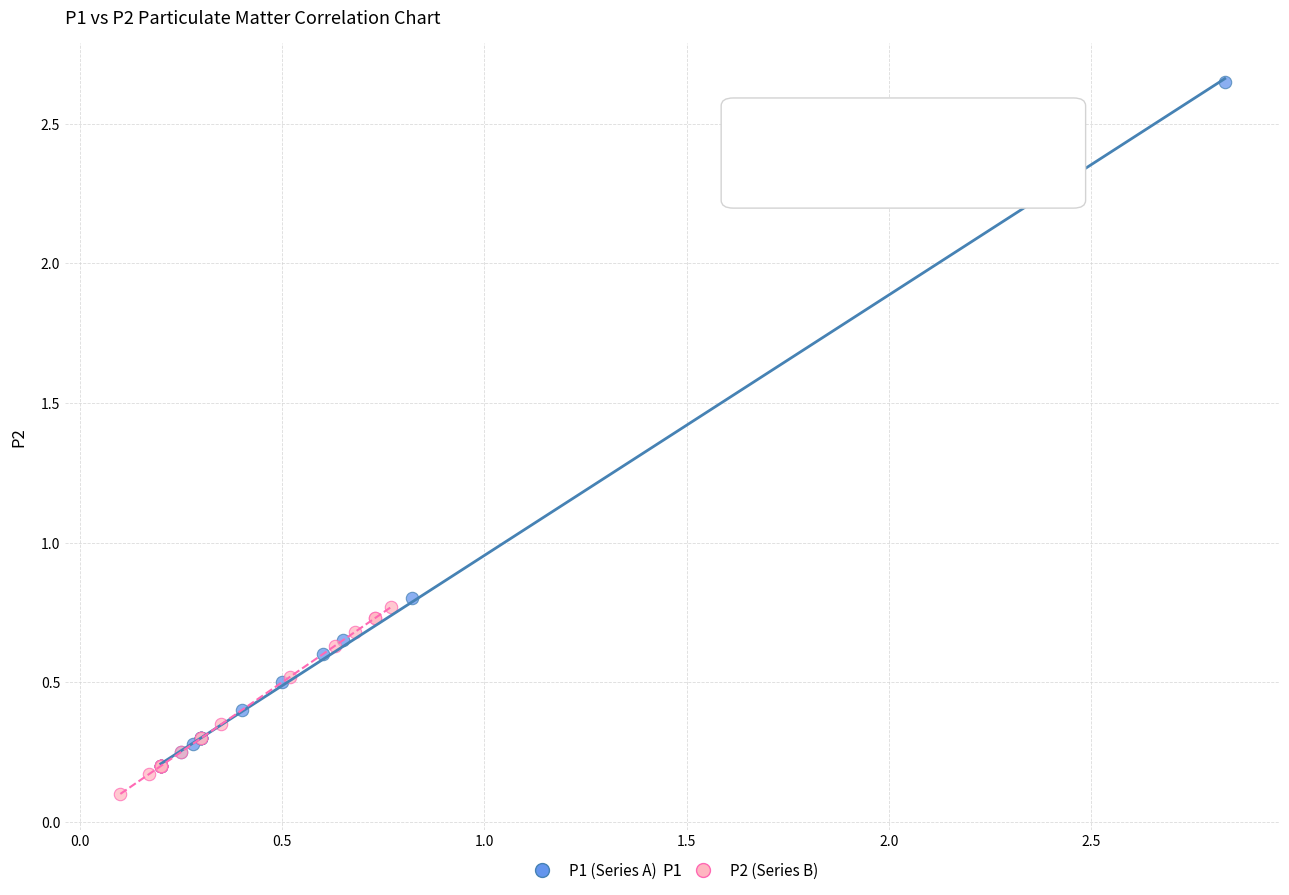

Which series contains the highest Y value?

P1 (Series A)